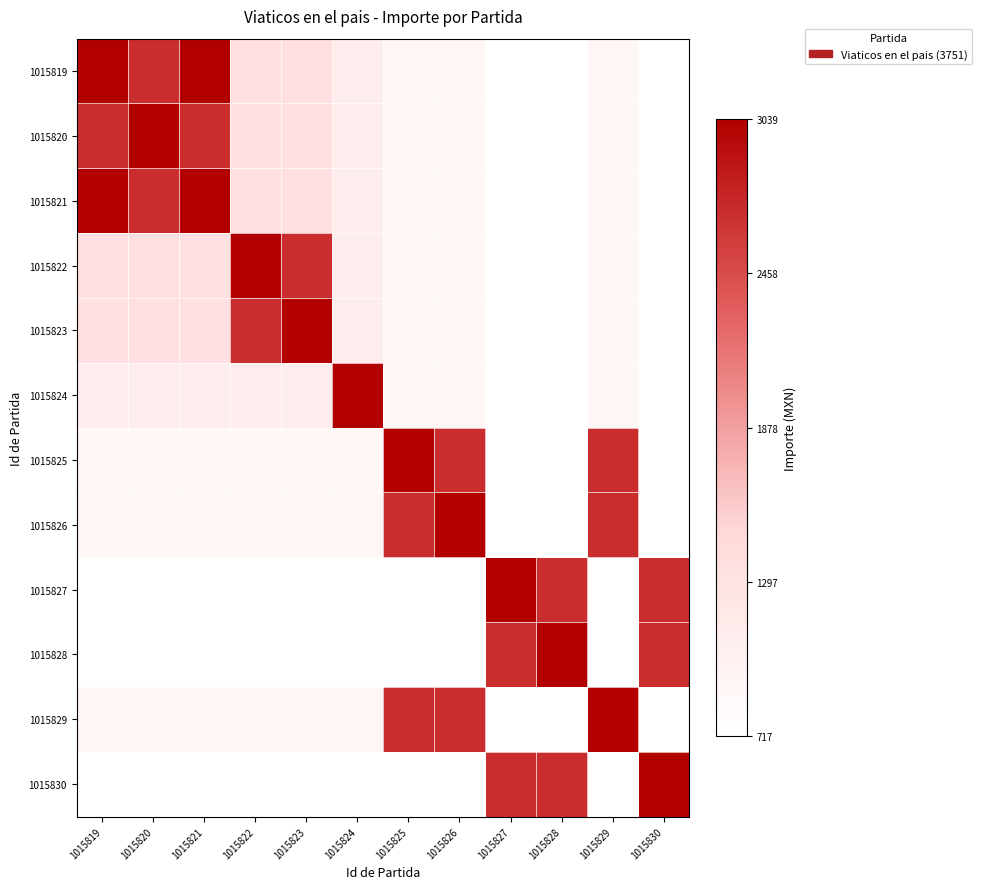

Reading right to left, transcribe all the data shown in this chart.

1015819: 1015830=0.0	1015829=0.1	1015828=0.0	1015827=0.0	1015826=0.1	1015825=0.1	1015824=0.2	1015823=0.3	1015822=0.3	1015821=1.0	1015820=0.8	1015819=1.0
1015820: 1015830=0.0	1015829=0.1	1015828=0.0	1015827=0.0	1015826=0.1	1015825=0.1	1015824=0.2	1015823=0.3	1015822=0.3	1015821=0.8	1015820=1.0	1015819=0.8
1015821: 1015830=0.0	1015829=0.1	1015828=0.0	1015827=0.0	1015826=0.1	1015825=0.1	1015824=0.2	1015823=0.3	1015822=0.3	1015821=1.0	1015820=0.8	1015819=1.0
1015822: 1015830=0.0	1015829=0.1	1015828=0.0	1015827=0.0	1015826=0.1	1015825=0.1	1015824=0.2	1015823=0.8	1015822=1.0	1015821=0.3	1015820=0.3	1015819=0.3
1015823: 1015830=0.0	1015829=0.1	1015828=0.0	1015827=0.0	1015826=0.1	1015825=0.1	1015824=0.2	1015823=1.0	1015822=0.8	1015821=0.3	1015820=0.3	1015819=0.3
1015824: 1015830=0.0	1015829=0.1	1015828=0.0	1015827=0.0	1015826=0.1	1015825=0.1	1015824=1.0	1015823=0.2	1015822=0.2	1015821=0.2	1015820=0.2	1015819=0.2
1015825: 1015830=0.0	1015829=0.8	1015828=0.0	1015827=0.0	1015826=0.8	1015825=1.0	1015824=0.1	1015823=0.1	1015822=0.1	1015821=0.1	1015820=0.1	1015819=0.1
1015826: 1015830=0.0	1015829=0.8	1015828=0.0	1015827=0.0	1015826=1.0	1015825=0.8	1015824=0.1	1015823=0.1	1015822=0.1	1015821=0.1	1015820=0.1	1015819=0.1
1015827: 1015830=0.8	1015829=0.0	1015828=0.8	1015827=1.0	1015826=0.0	1015825=0.0	1015824=0.0	1015823=0.0	1015822=0.0	1015821=0.0	1015820=0.0	1015819=0.0
1015828: 1015830=0.8	1015829=0.0	1015828=1.0	1015827=0.8	1015826=0.0	1015825=0.0	1015824=0.0	1015823=0.0	1015822=0.0	1015821=0.0	1015820=0.0	1015819=0.0
1015829: 1015830=0.0	1015829=1.0	1015828=0.0	1015827=0.0	1015826=0.8	1015825=0.8	1015824=0.1	1015823=0.1	1015822=0.1	1015821=0.1	1015820=0.1	1015819=0.1
1015830: 1015830=1.0	1015829=0.0	1015828=0.8	1015827=0.8	1015826=0.0	1015825=0.0	1015824=0.0	1015823=0.0	1015822=0.0	1015821=0.0	1015820=0.0	1015819=0.0